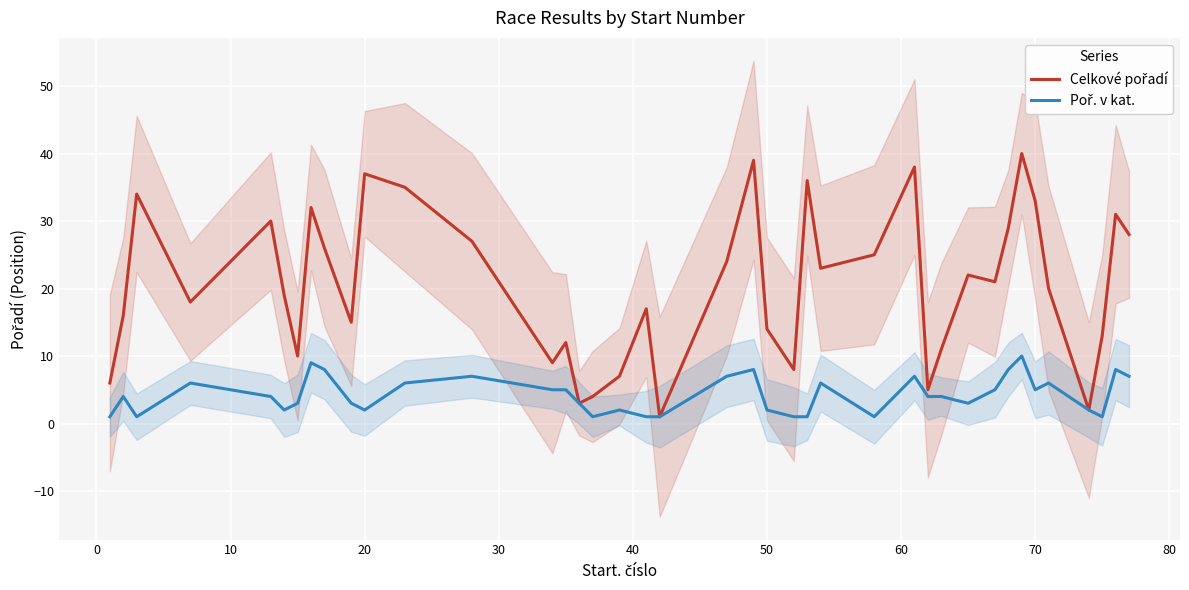

True or false: Celkové pořadí has more than 1 points higher than both neighbors.

True